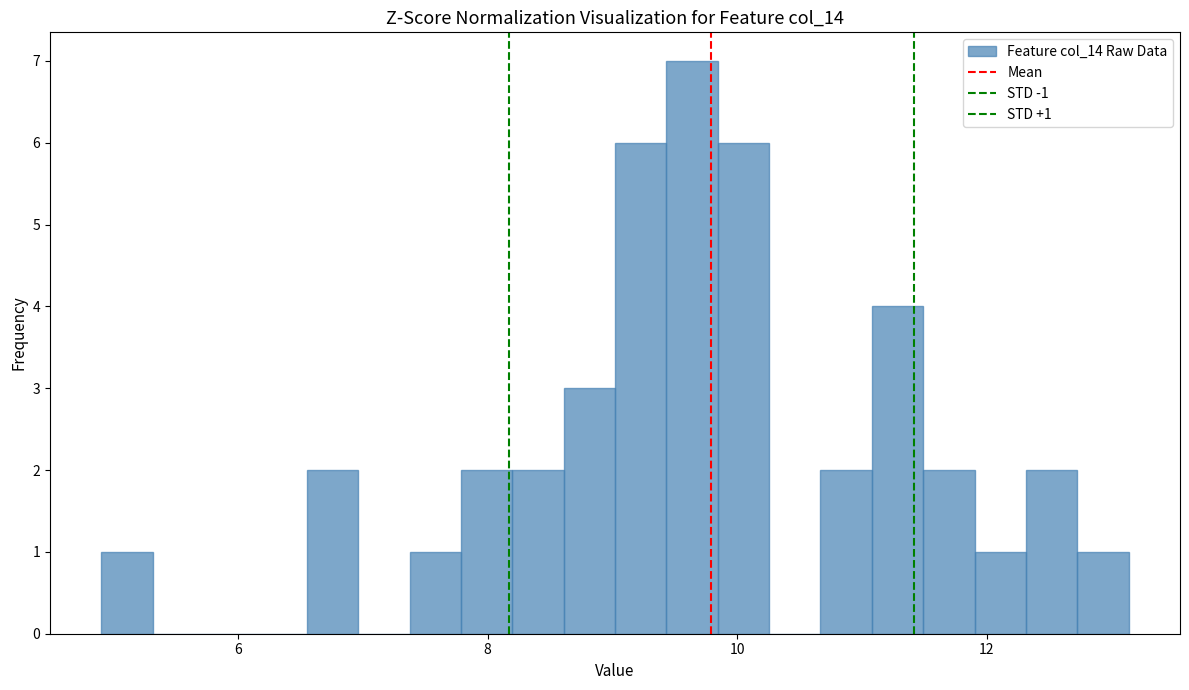

Read against the x-axis, roughly where is the centre of the tallest bar?

9.6